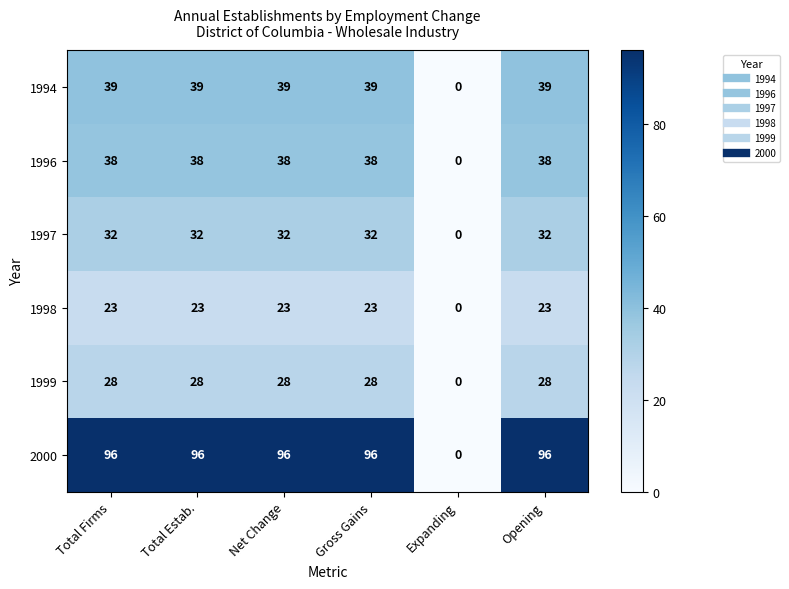

How many categories are shown in the chart?

6